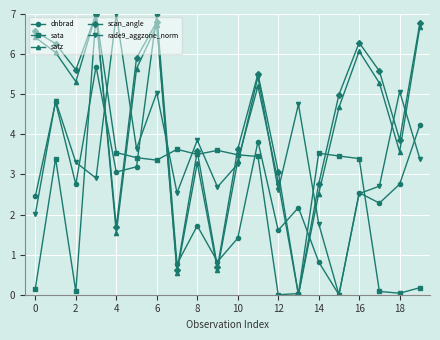

True or false: dnbrad and sata cross at least once.

True